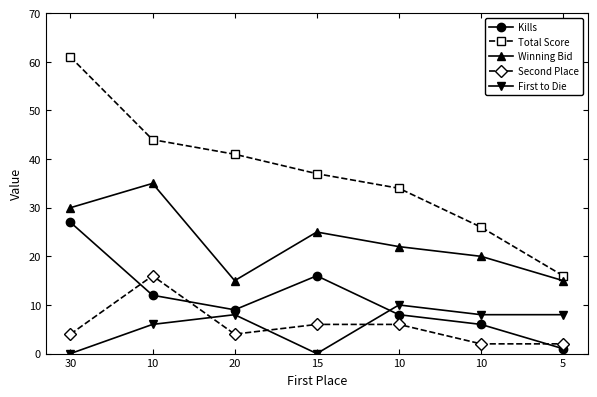

How many interior local valleys does the Second Place series have?

1